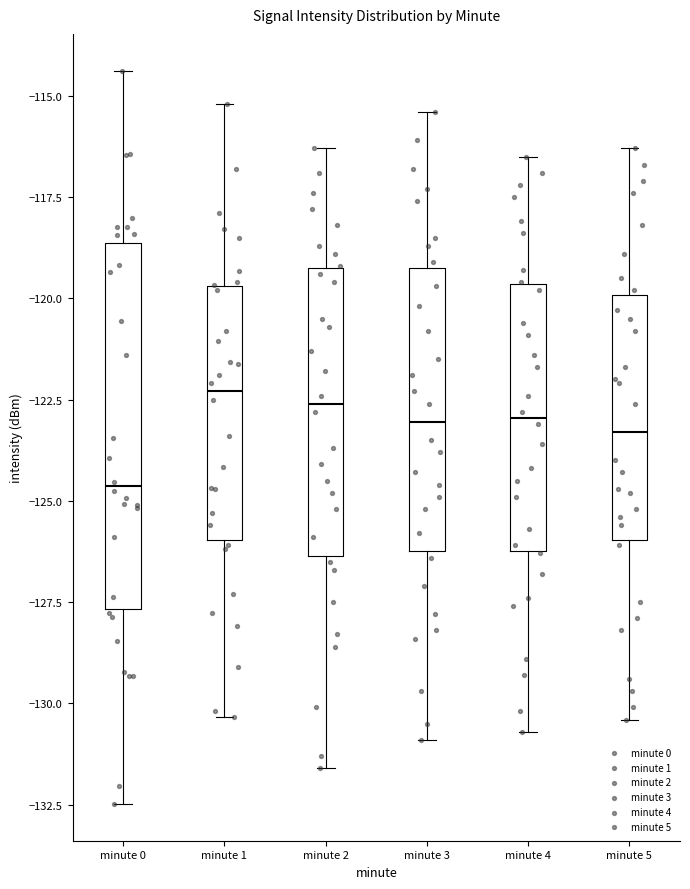

Where does the median line of the box for minute 0 sit on the y-axis? The values are not printed on the chart, so give them approximately, as read against the axis.

-124.5